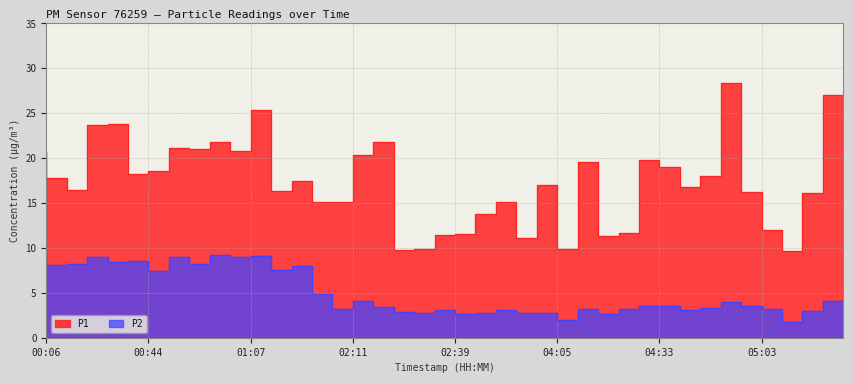

What is the difference between the maximum and second lowest values in the P1 series?

18.6